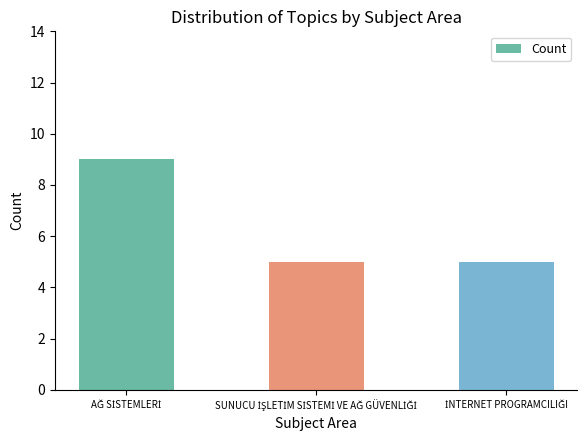

What is the value of the 2nd bar from the left?

5